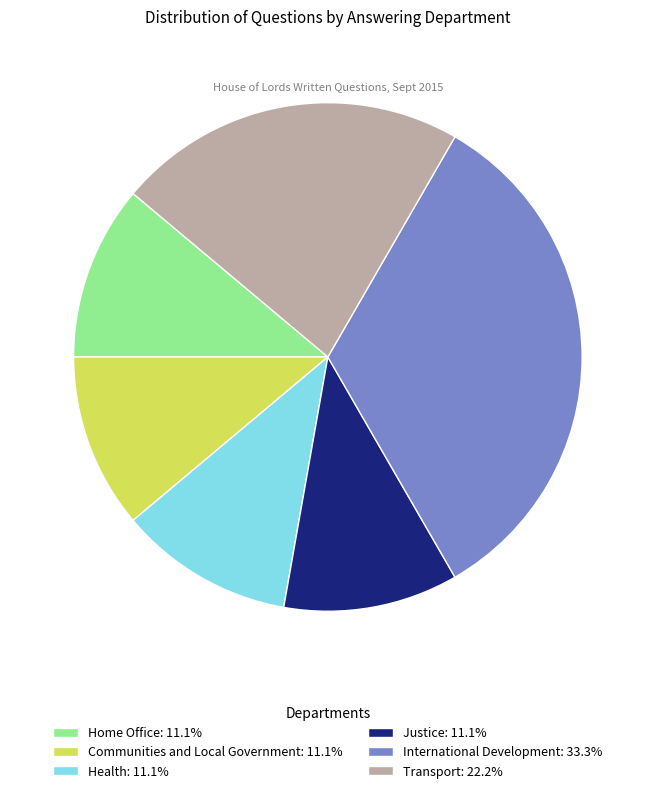

Is there a majority slice in this chart?

No